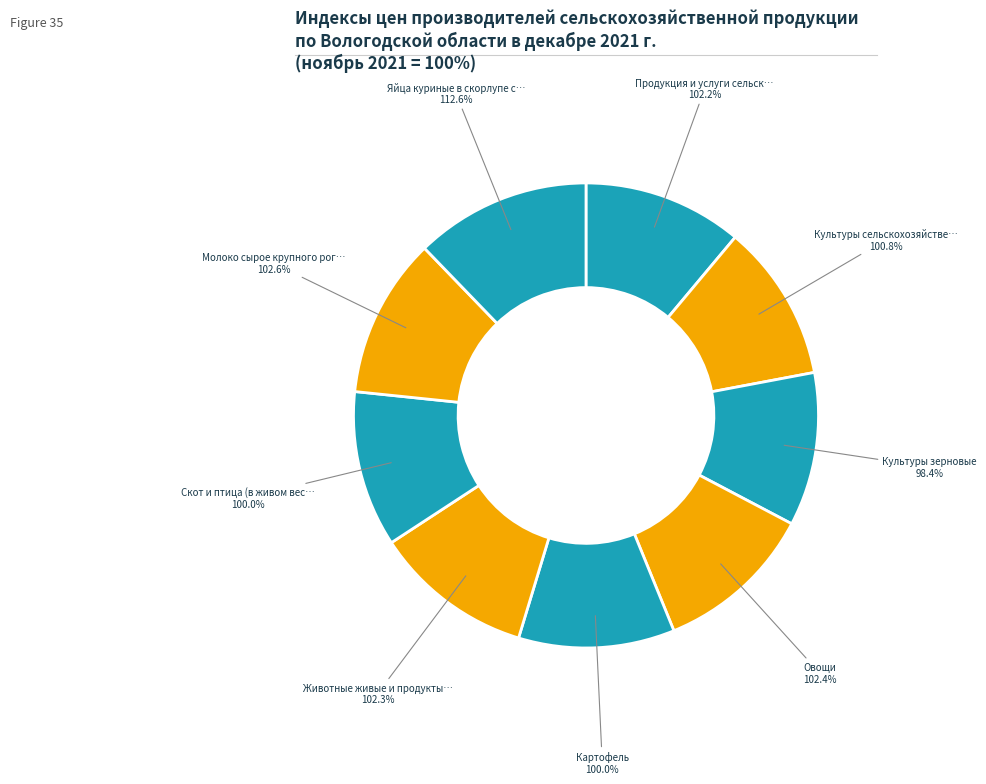

What is the change in value from Культуры сельскохозяйственные to Картофель?

-0.8